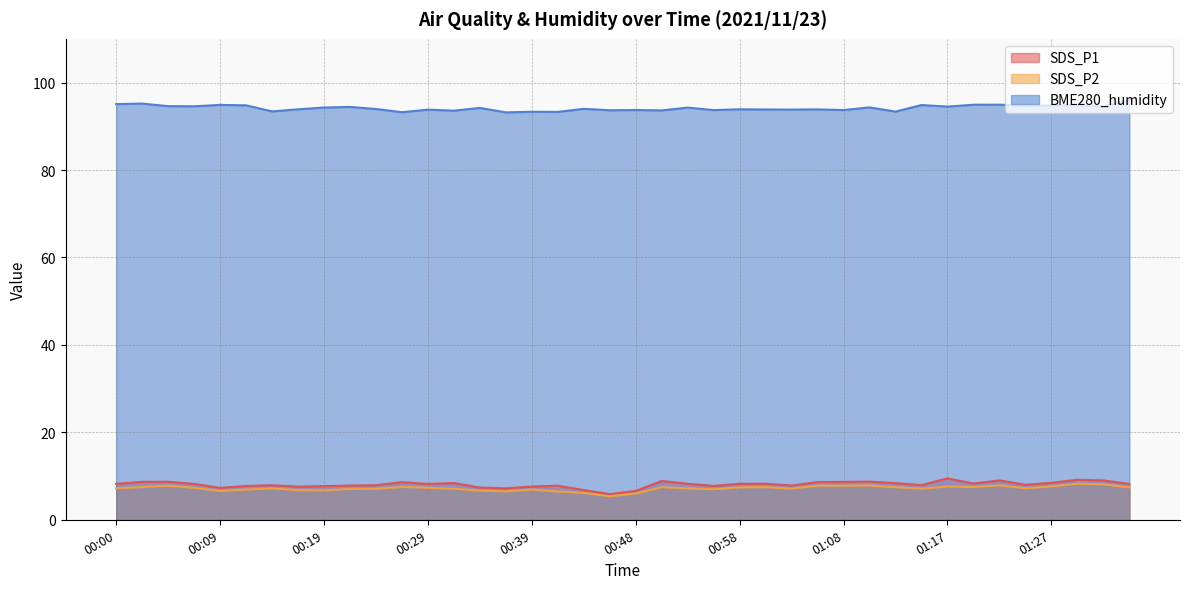

What are all the series names shown in the legend?

SDS_P1, SDS_P2, BME280_humidity